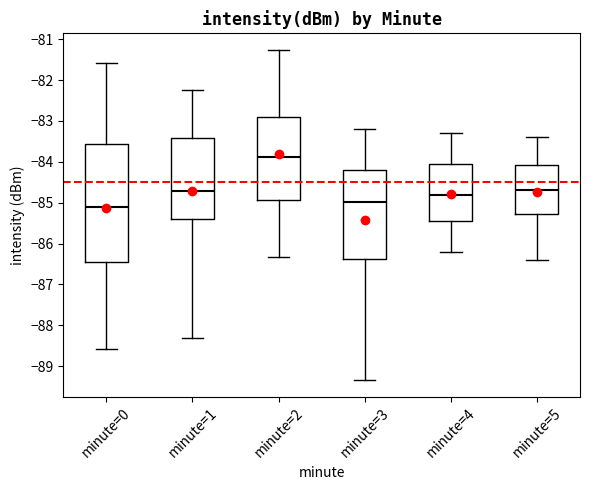

Reading left to right, read every box against the y-axis: the position of its median line, the range the box covers, and the ends of its whiskers. The values are not printed on the chart, so give them approximately, as read against the axis.

minute=0: median -85.1, box -86.4 to -83.6, whiskers -88.6 to -81.6
minute=1: median -84.7, box -85.4 to -83.4, whiskers -88.3 to -82.2
minute=2: median -83.9, box -84.9 to -82.9, whiskers -86.3 to -81.3
minute=3: median -85.0, box -86.4 to -84.2, whiskers -89.3 to -83.2
minute=4: median -84.8, box -85.4 to -84.0, whiskers -86.2 to -83.3
minute=5: median -84.7, box -85.3 to -84.1, whiskers -86.4 to -83.4